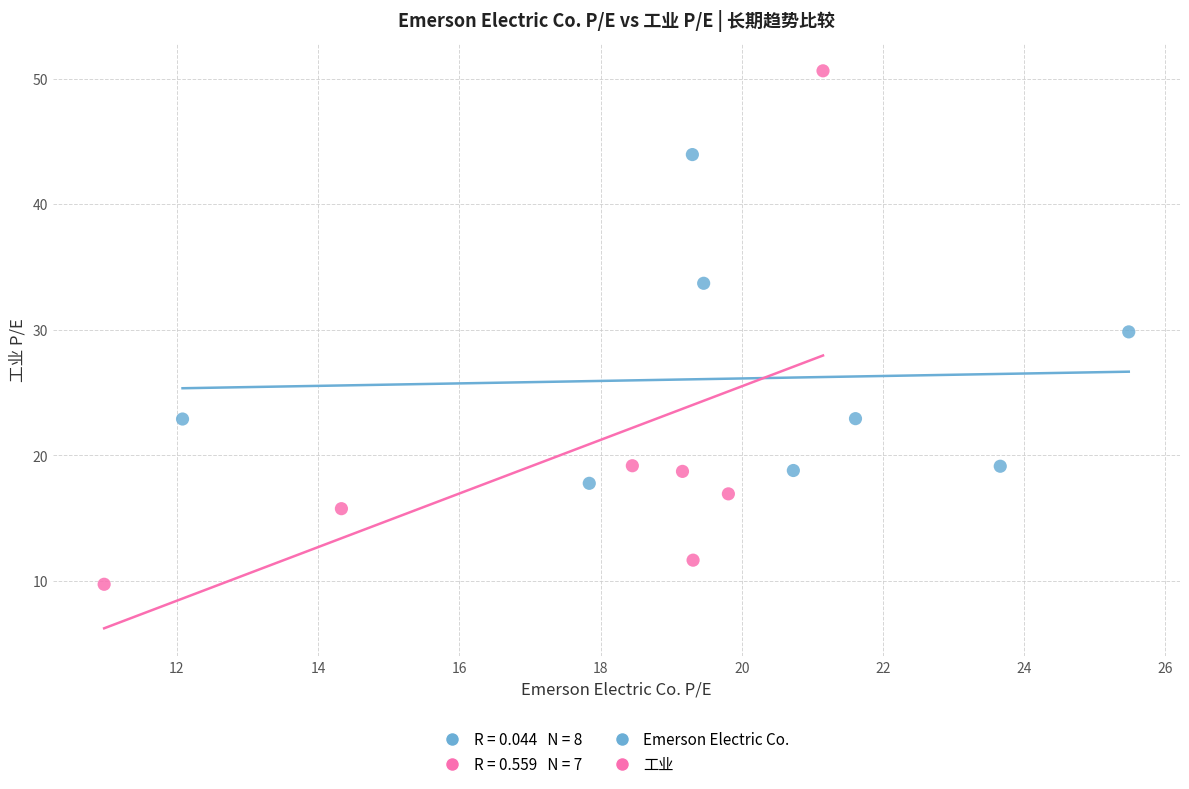

Which series contains the highest Y value?

工业